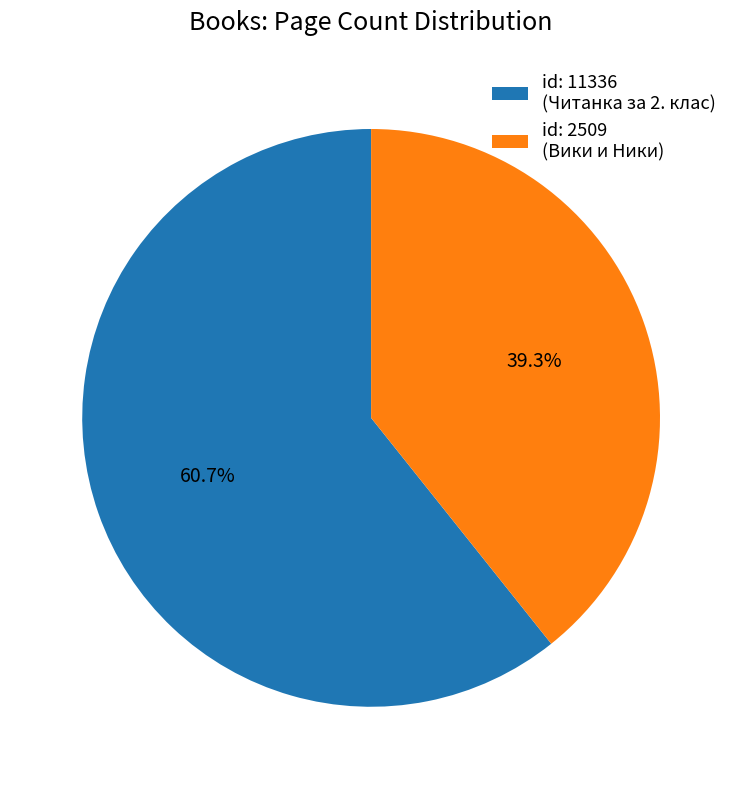

To the nearest percent, what is the average slice percentage?

50%